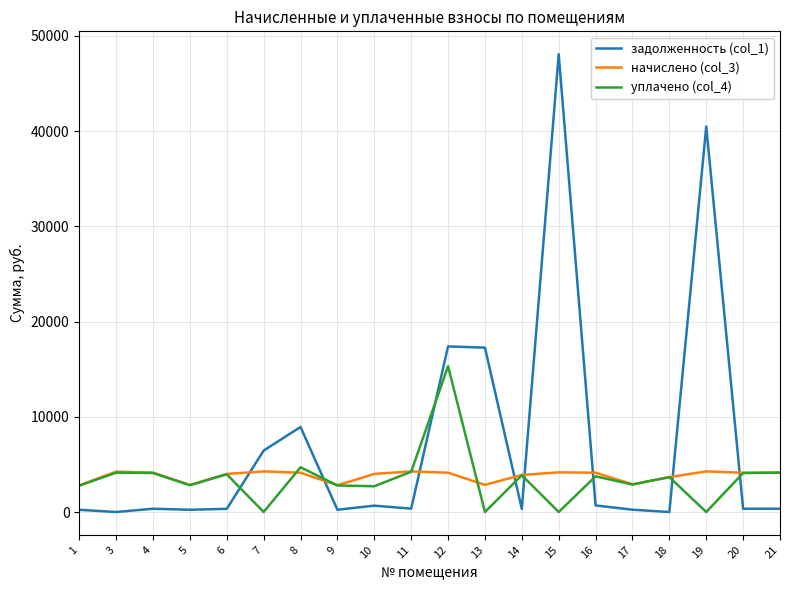

How many interior local valleys does the уплачено (col_4) series have?

7